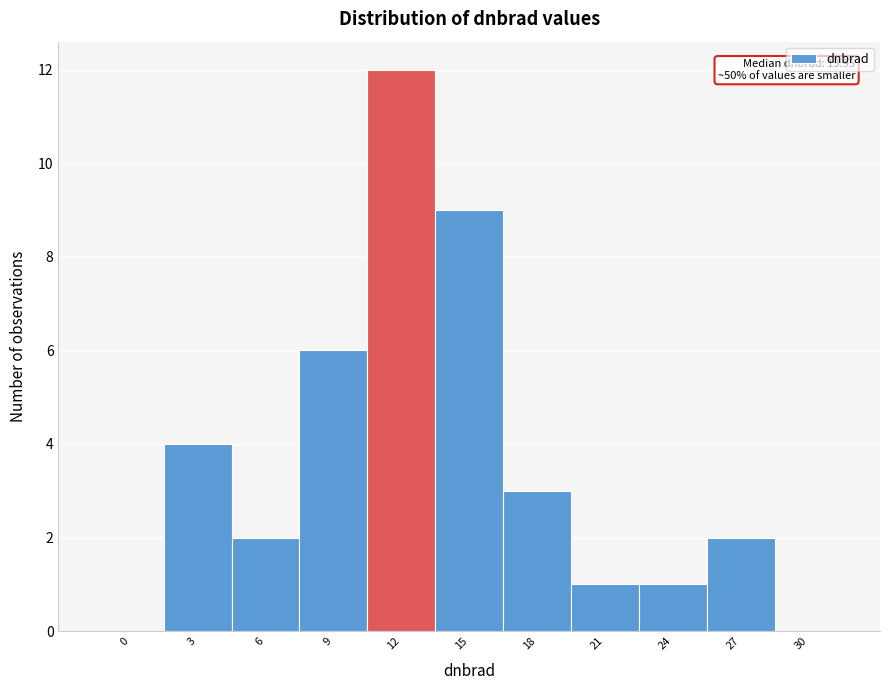

Reading left to right, list all the values displayed in this chart.

0=0	3=4	6=2	9=6	12=12	15=9	18=3	21=1	24=1	27=2	30=0